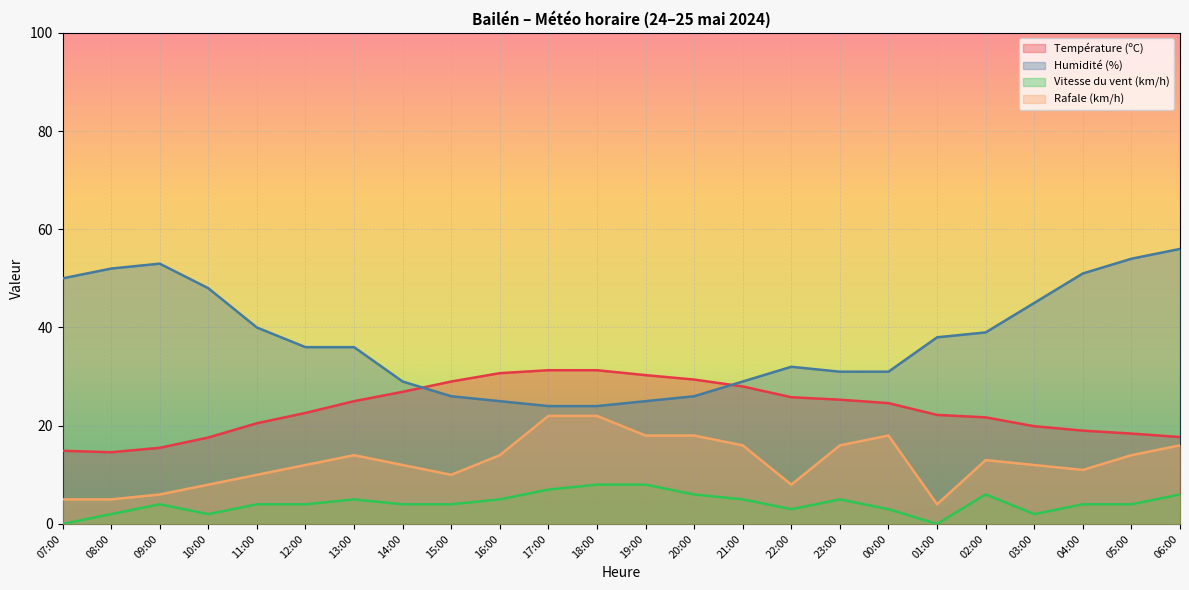

In Température (ºC), how many points are lower than both neighbors (excluding endpoints)?

1